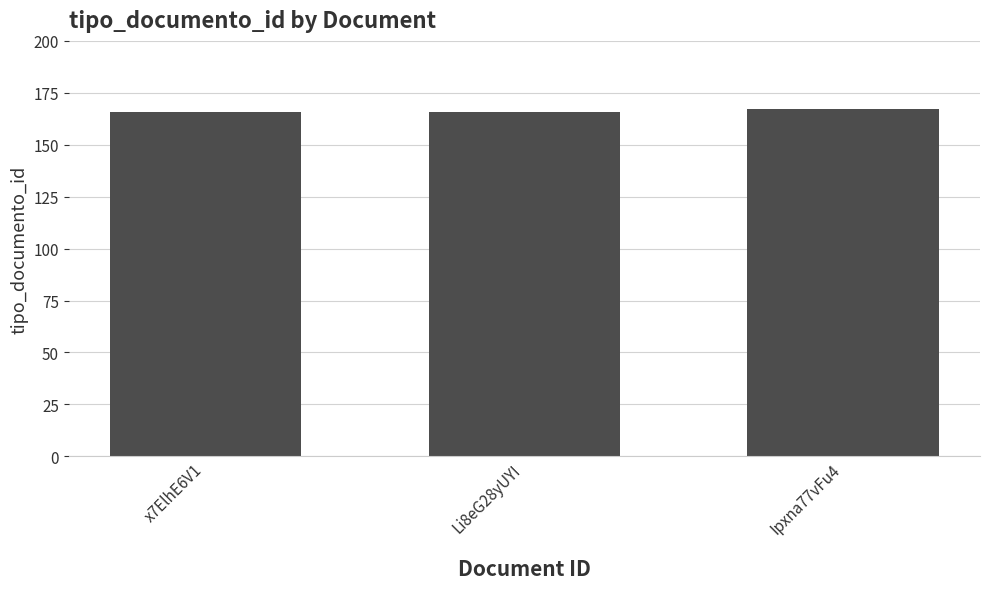

What is the label of the 1st bar from the right?

Ipxna77vFu4